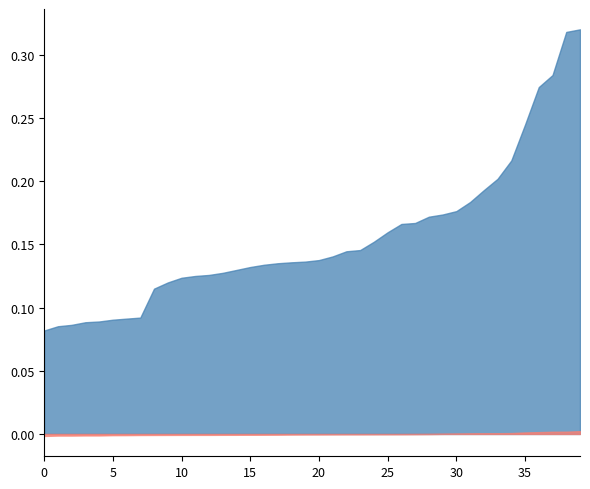

What is the spread (max minus min) of values at 8?

0.1